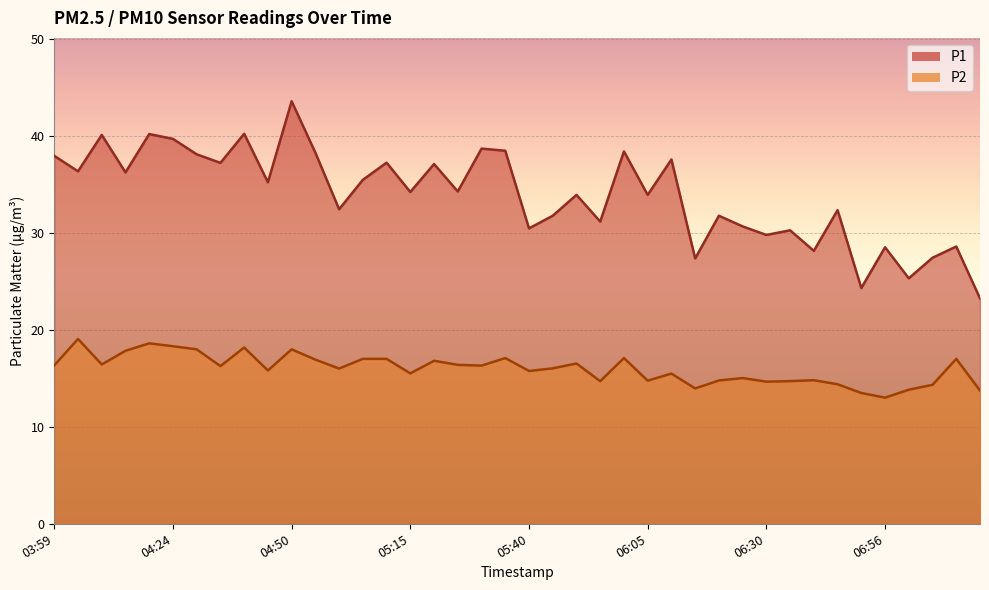

Rank the series at 06:20 from lowest to highest value.

P2, P1